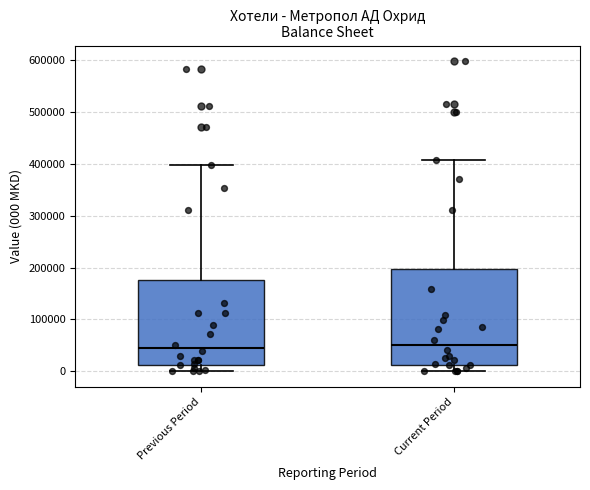

Reading left to right, read every box against the y-axis: the position of its median line, the range the box covers, and the ends of its whiskers. The values are not printed on the chart, so give them approximately, as read against the axis.

Previous Period: median 40000, box 10000 to 180000, whiskers 0 to 400000
Current Period: median 50000, box 10000 to 200000, whiskers 0 to 410000